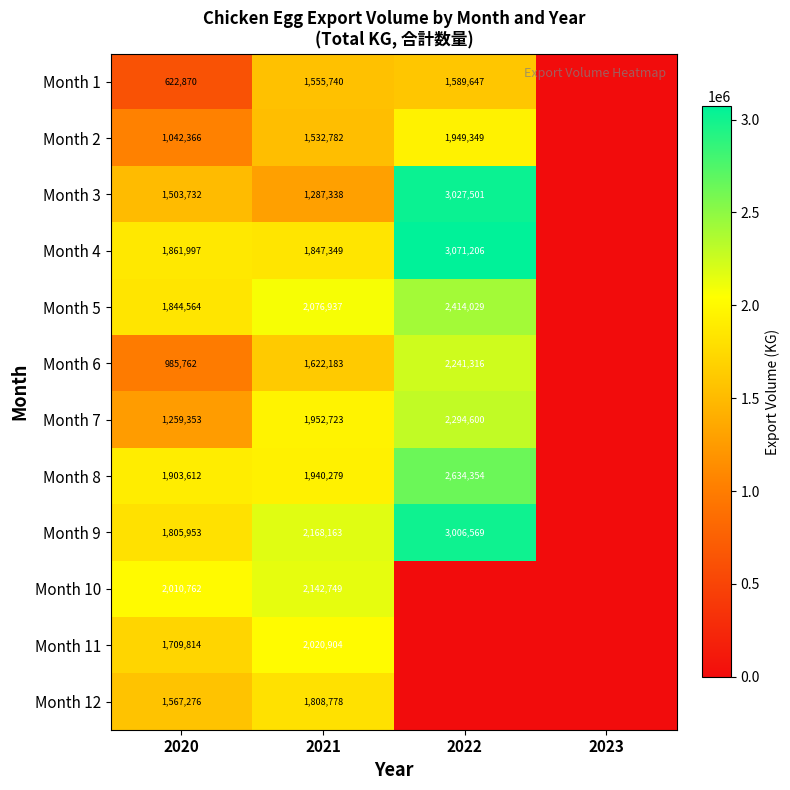

How many data points does each series have?

4